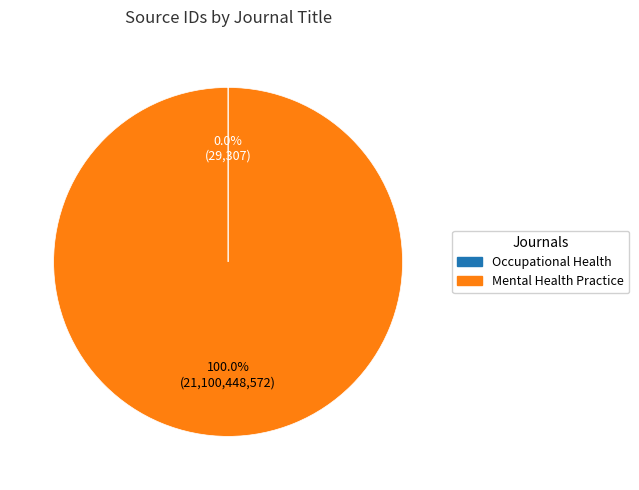

Which slice is the largest?

Mental Health Practice